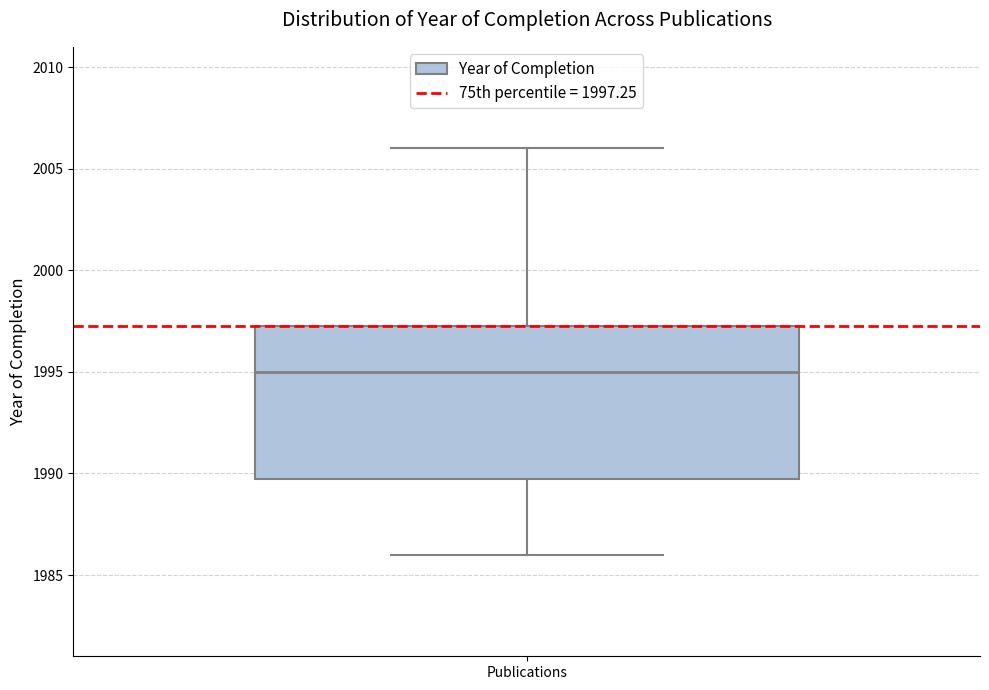

Where does the median line of the box for Publications sit on the y-axis? The values are not printed on the chart, so give them approximately, as read against the axis.

1995.0